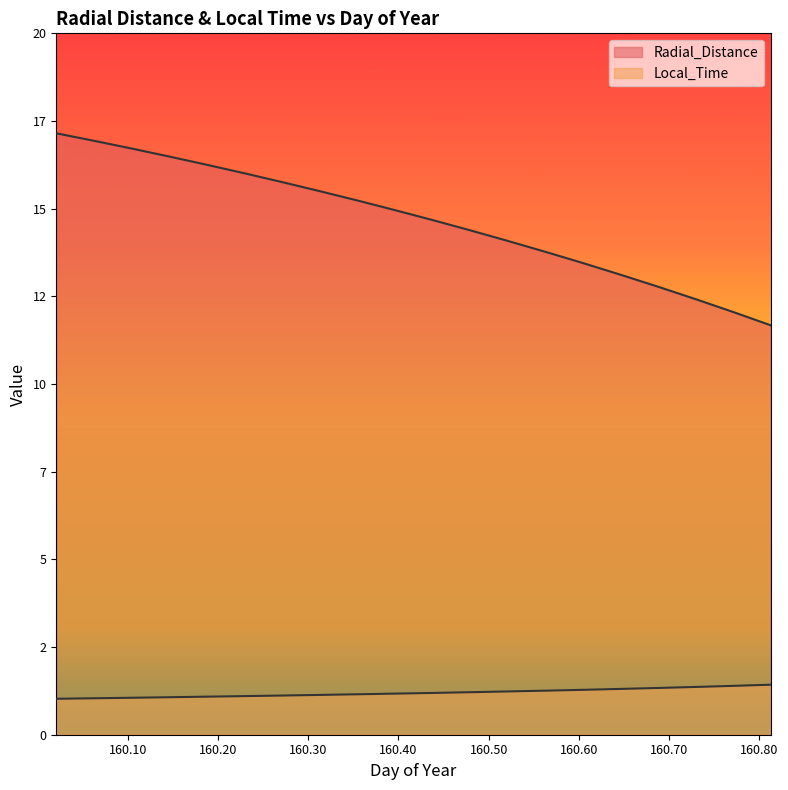

True or false: Radial_Distance has more than 2 interior local peaks.

False